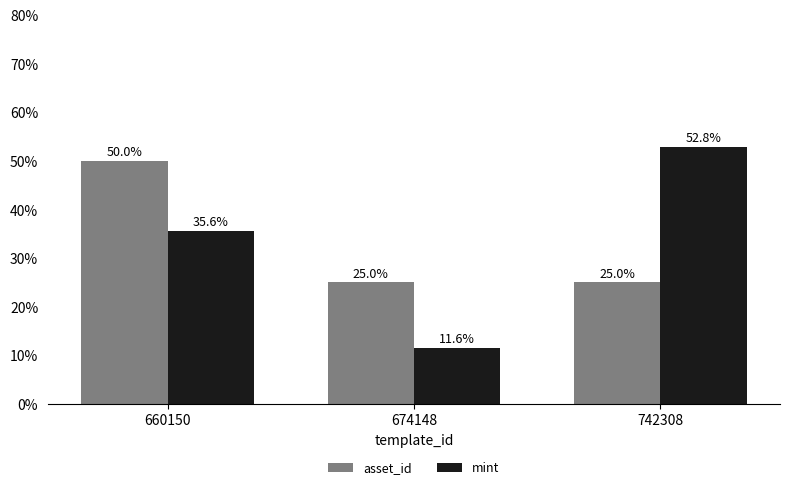

Are the bars horizontal?

No